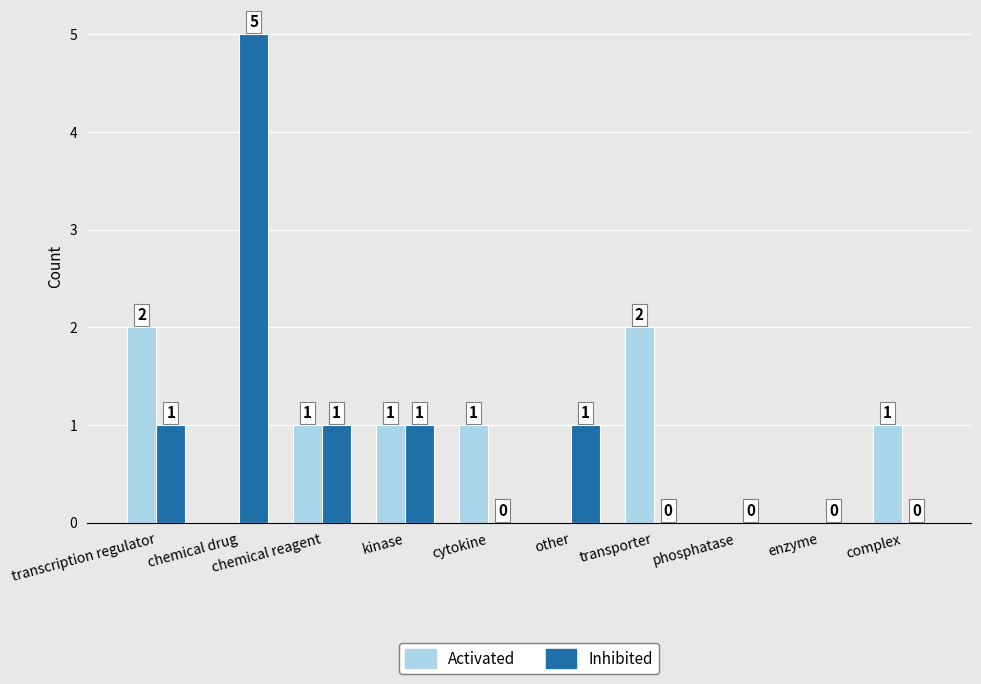

What is the spread (max minus min) of values at chemical drug?

5